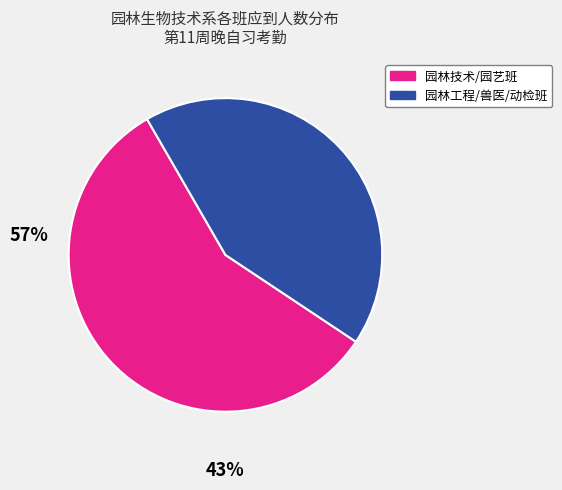

Does any single category account for the majority?

Yes